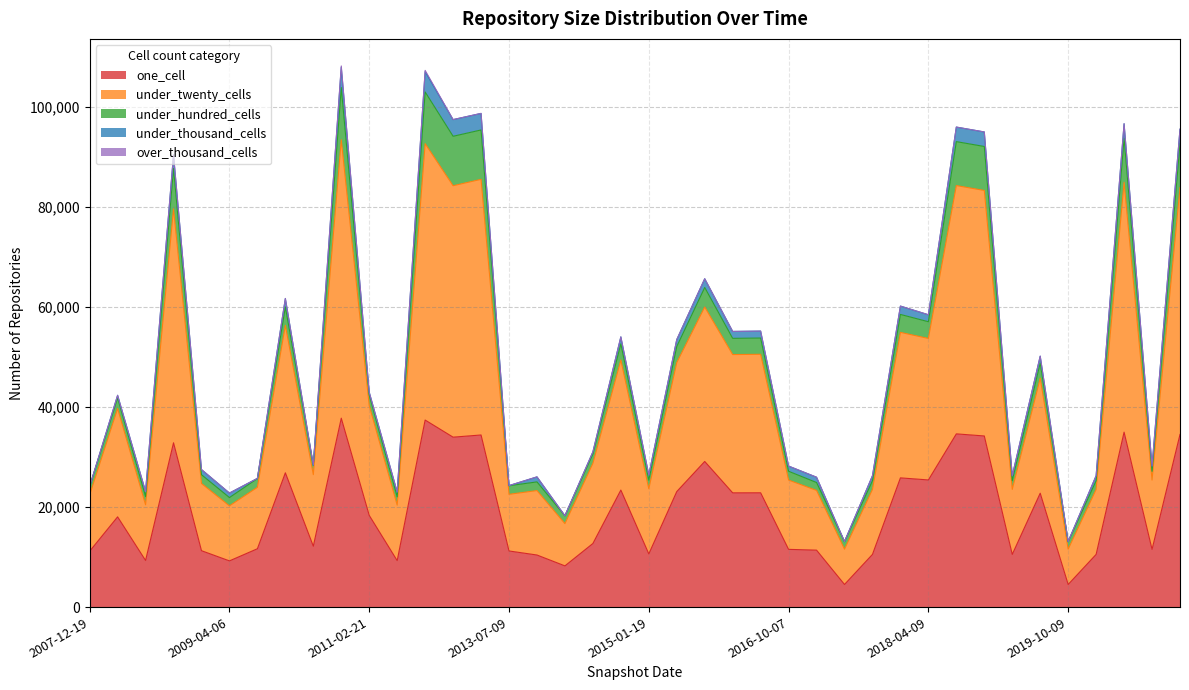

What are all the series names shown in the legend?

one_cell, under_twenty_cells, under_hundred_cells, under_thousand_cells, over_thousand_cells